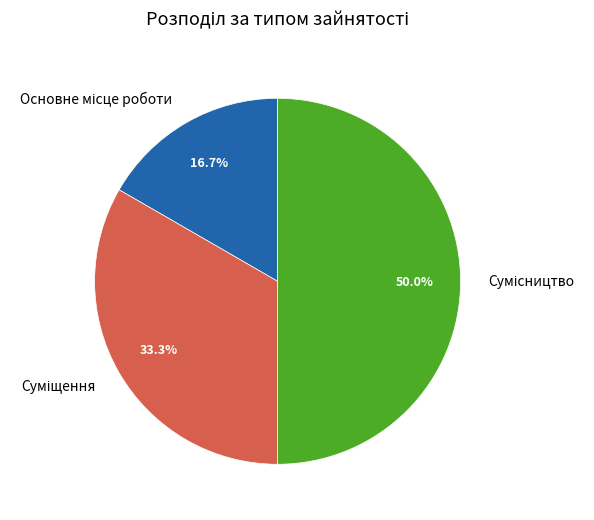

To the nearest percent, what is the difference between the Суміщення and Основне місце роботи slice percentages?

17%